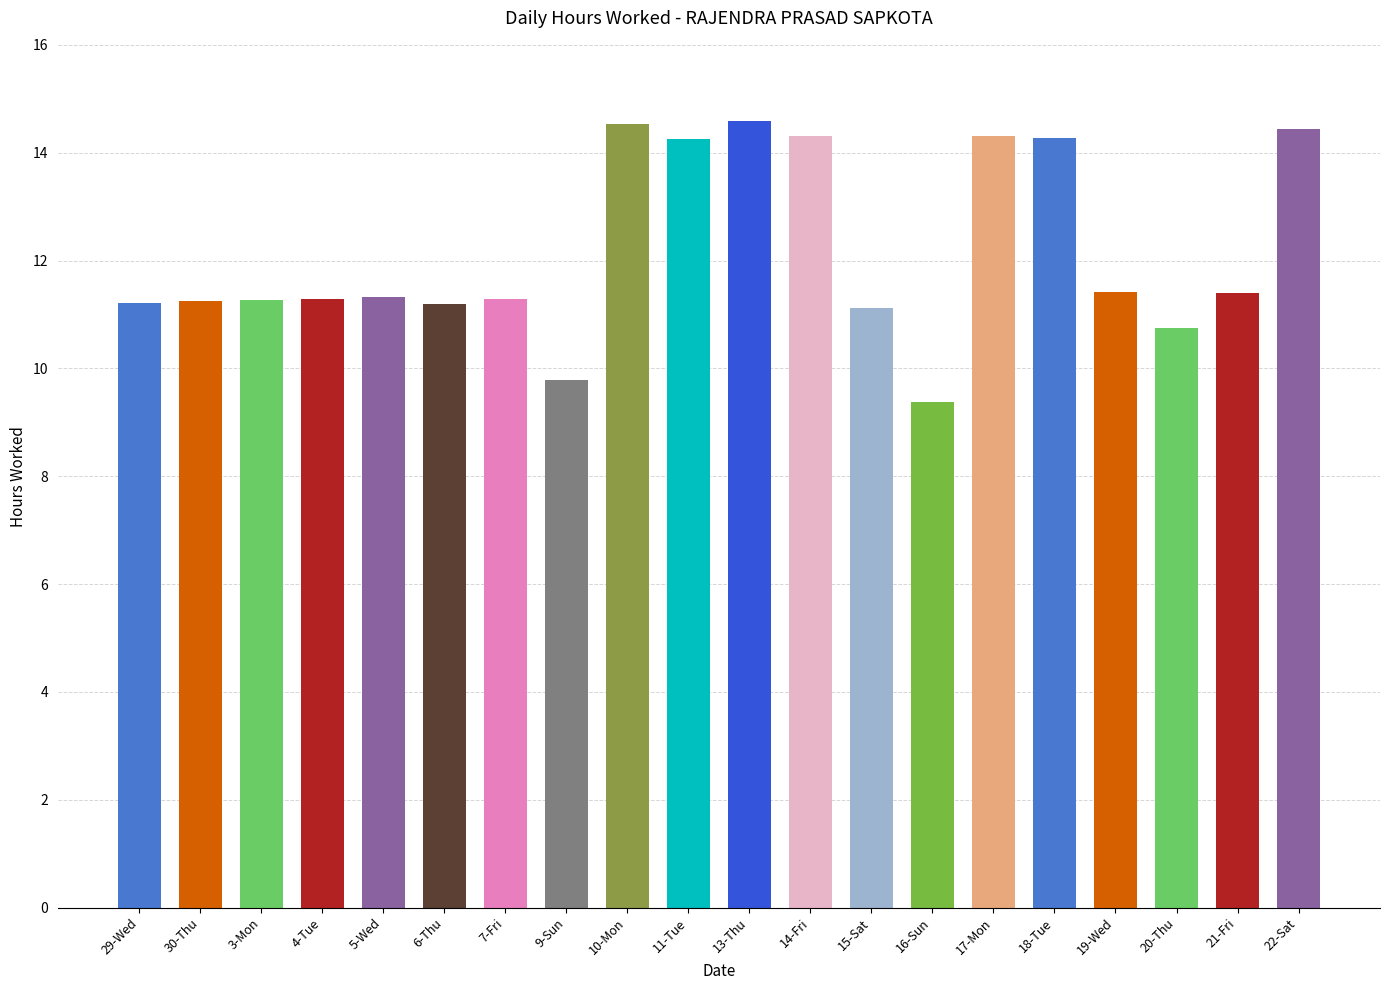

What position from the left is 18-Tue?

16